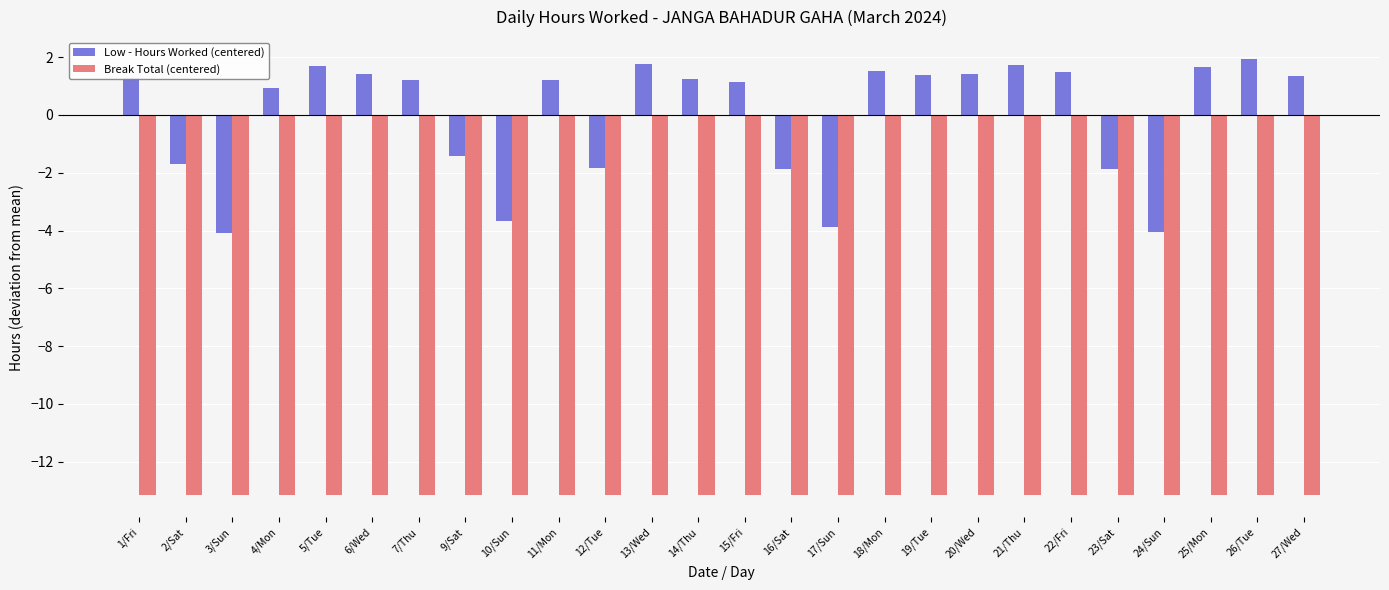

Which series has the largest total across all categories?

Low - Hours Worked (centered)